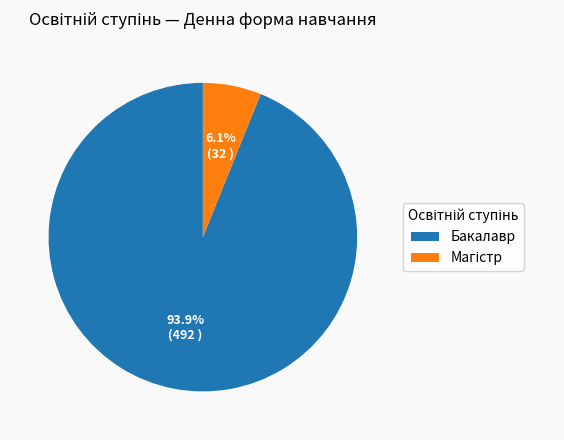

Is there a majority slice in this chart?

Yes